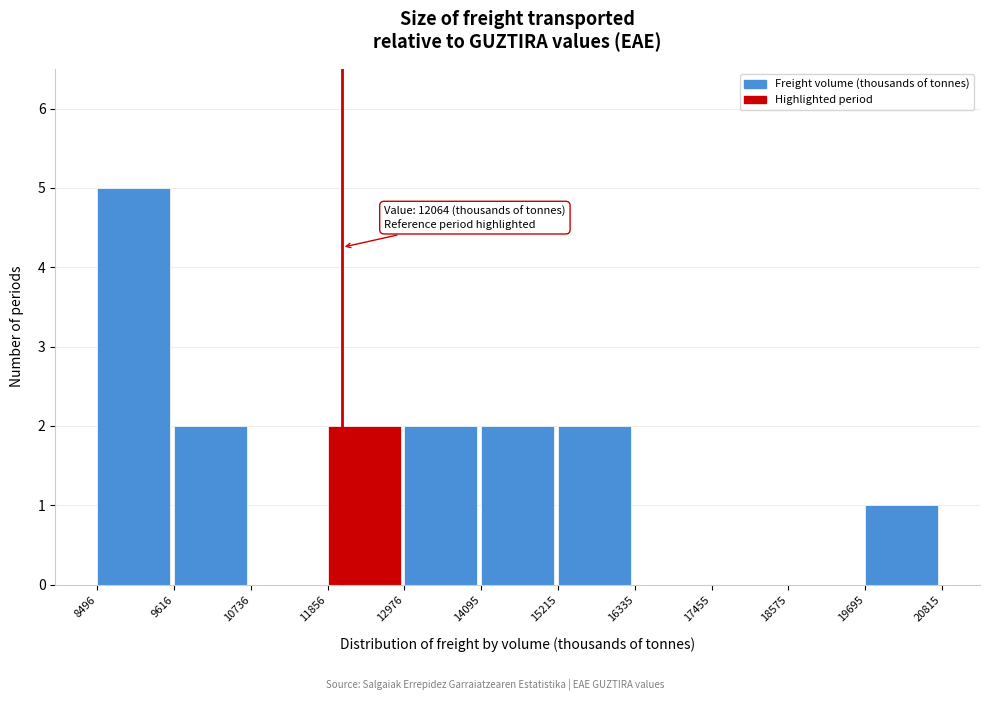

Which range on the x-axis has the tallest bar?

8496 to 9616